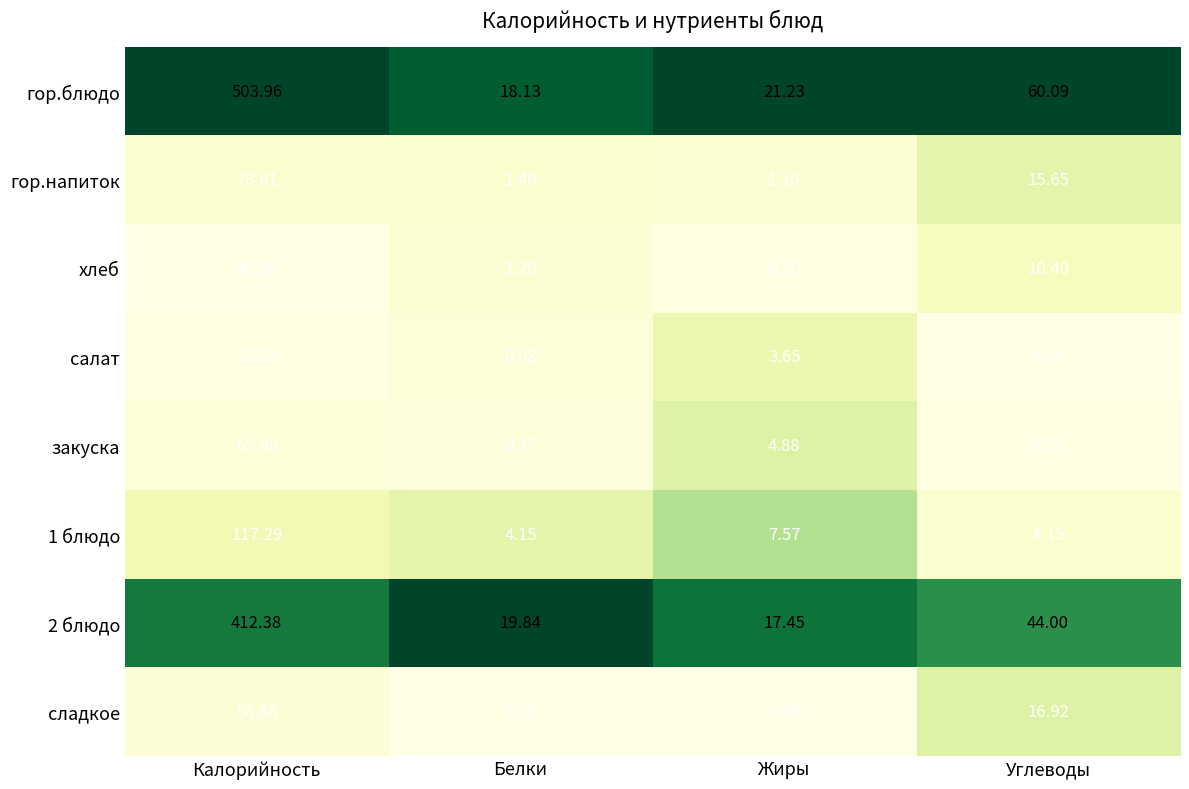

Which label corresponds to the smallest value in the chart?

Жиры